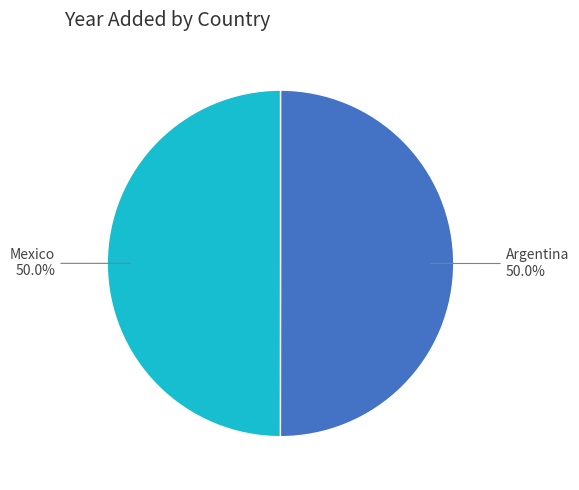

Approximately how many times larger is the value at Argentina compared to Mexico?

1.0